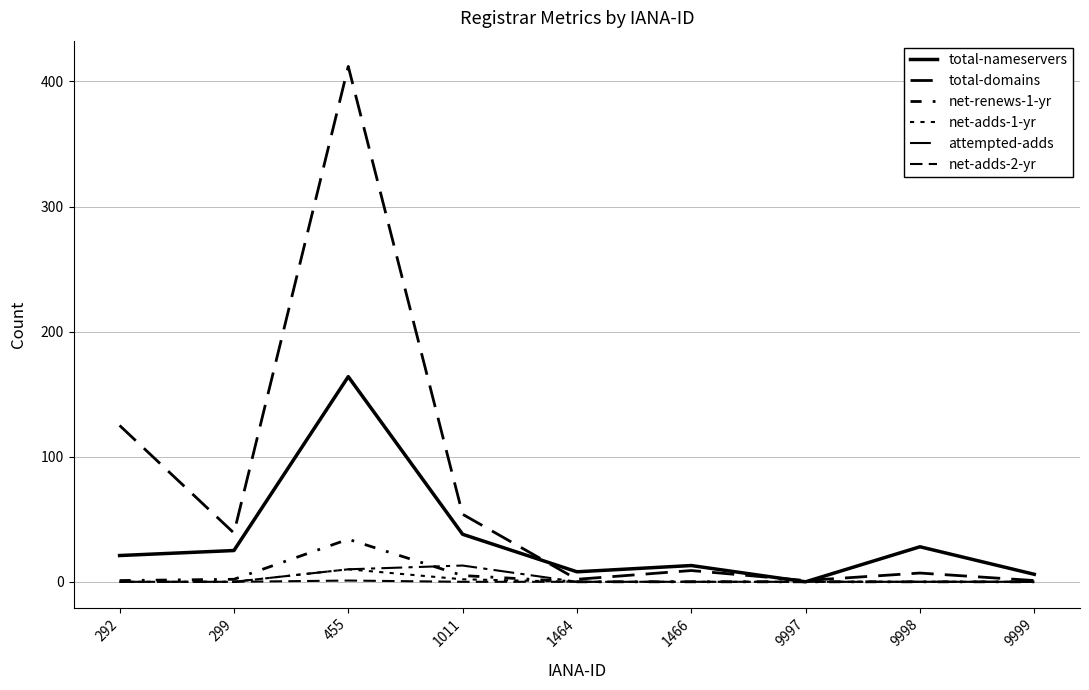

How many interior local peaks does the attempted-adds series have?

1